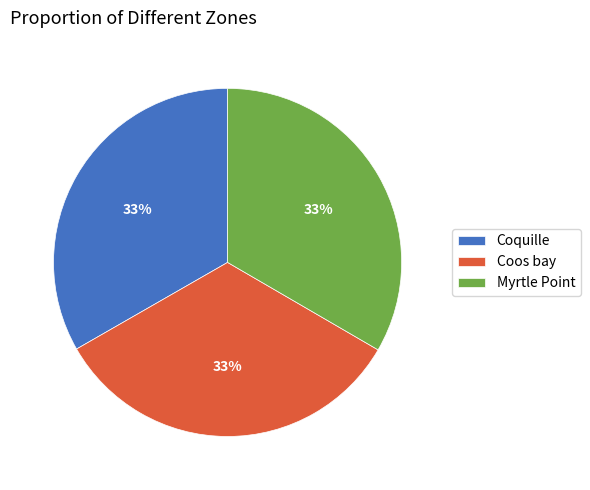

To the nearest percent, what is the combined percentage of Coos bay and Coquille?

67%